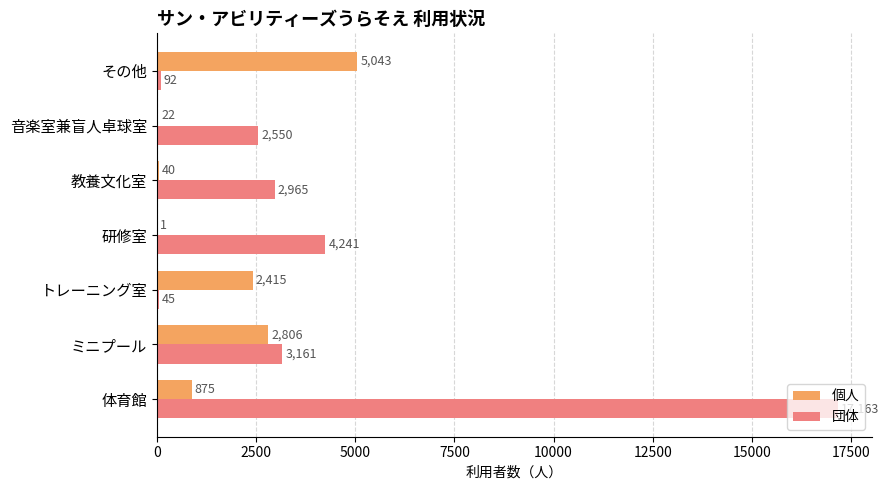

Count the number of categories in the chart.

7